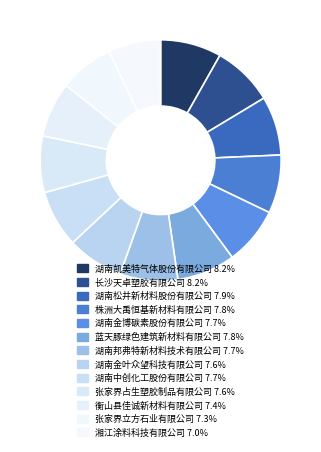

Which slice is the largest?

湖南凯美特气体股份有限公司